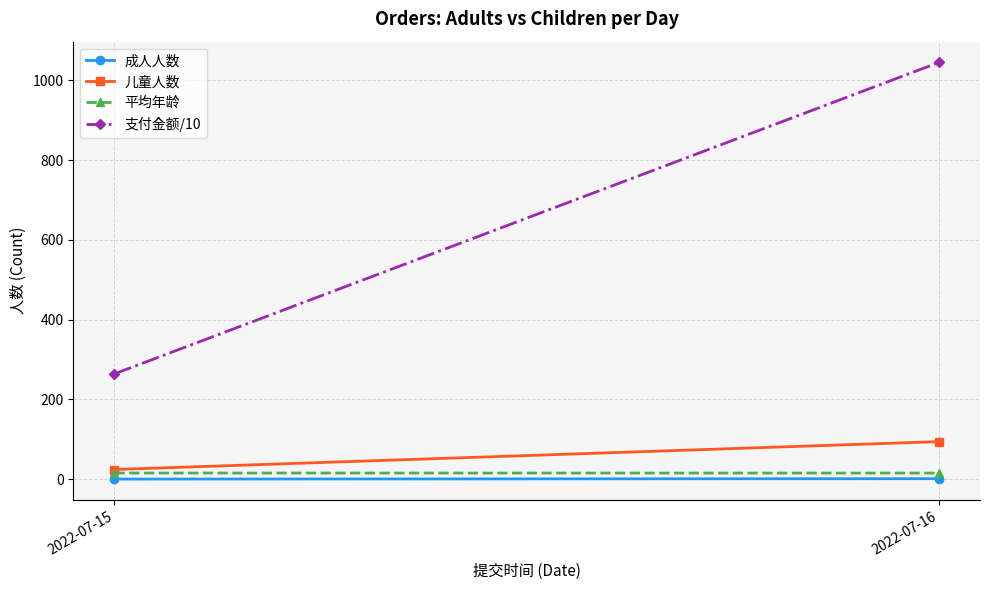

At which category is the sum across all series the highest?

2022-07-16